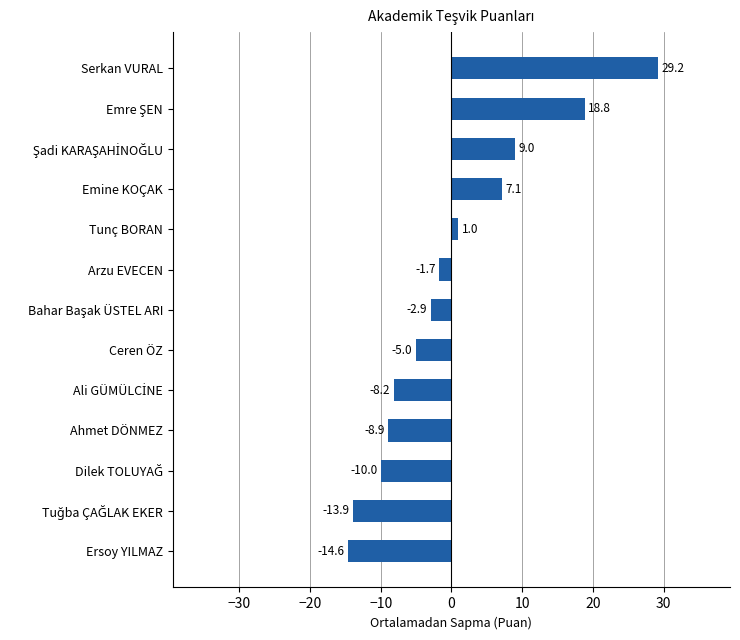

True or false: the data shows -12.2 at Ahmet DÖNMEZ.

False